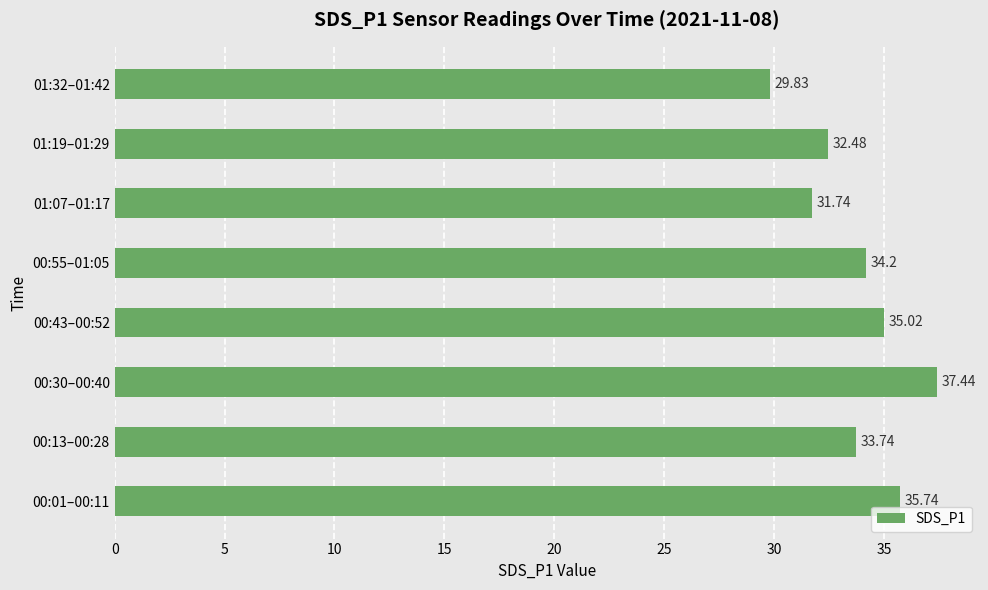

How many series are shown in this chart?

1